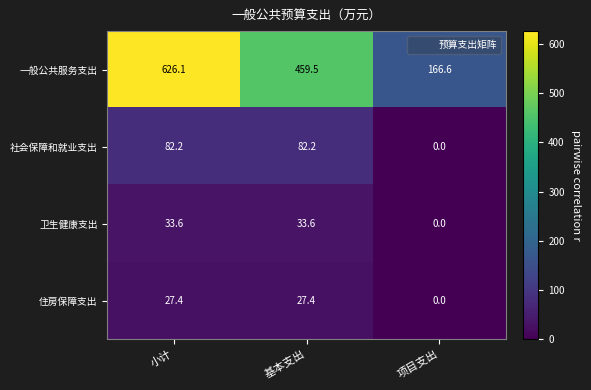

What is the sum of all 住房保障支出 values?

54.8